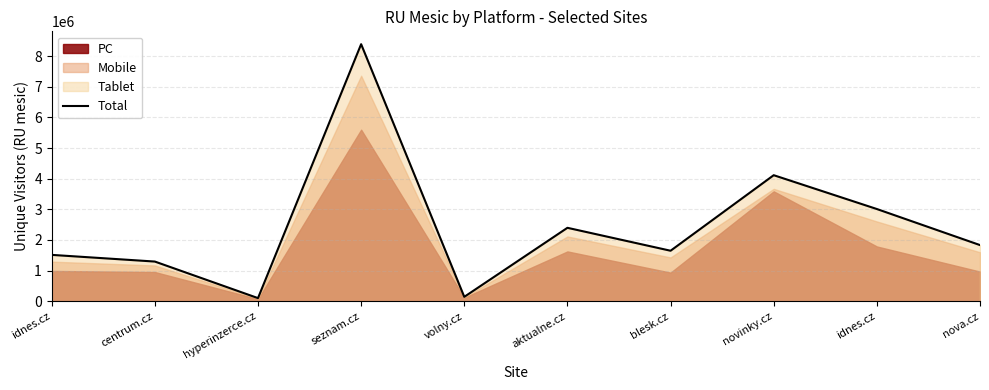

What is the sum of the values at hyperinzerce.cz and novinky.cz?

4217892